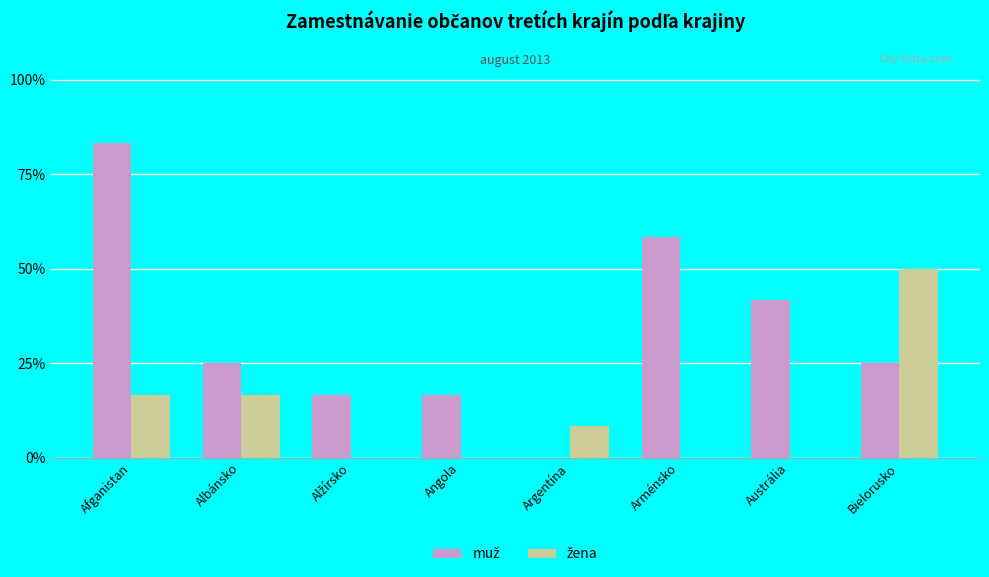

Which category has the highest value across all series?

Afganistan